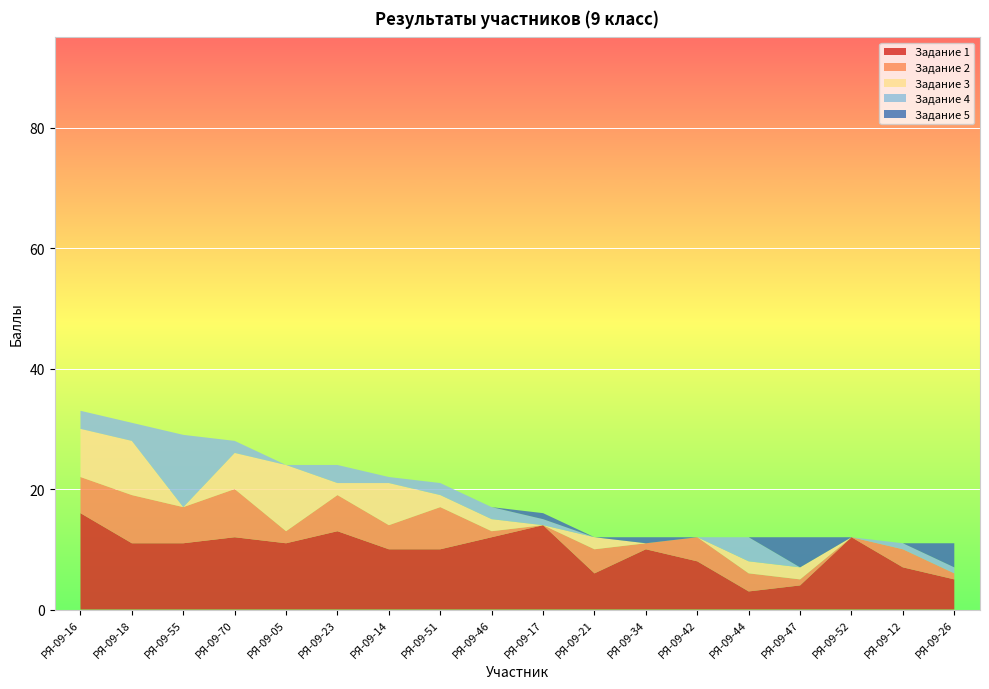

Reading left to right, list all the values displayed in this chart.

Задание 1: РЯ-09-16=16	РЯ-09-18=11	РЯ-09-55=11	РЯ-09-70=12	РЯ-09-05=11	РЯ-09-23=13	РЯ-09-14=10	РЯ-09-51=10	РЯ-09-46=12	РЯ-09-17=14	РЯ-09-21=6	РЯ-09-34=10	РЯ-09-42=8	РЯ-09-44=3	РЯ-09-47=4	РЯ-09-52=12	РЯ-09-12=7	РЯ-09-26=5
Задание 2: РЯ-09-16=6	РЯ-09-18=8	РЯ-09-55=6	РЯ-09-70=8	РЯ-09-05=2	РЯ-09-23=6	РЯ-09-14=4	РЯ-09-51=7	РЯ-09-46=1	РЯ-09-17=0	РЯ-09-21=4	РЯ-09-34=1	РЯ-09-42=4	РЯ-09-44=3	РЯ-09-47=1	РЯ-09-52=0	РЯ-09-12=3	РЯ-09-26=1
Задание 3: РЯ-09-16=8	РЯ-09-18=9	РЯ-09-55=0	РЯ-09-70=6	РЯ-09-05=11	РЯ-09-23=2	РЯ-09-14=7	РЯ-09-51=2	РЯ-09-46=2	РЯ-09-17=0	РЯ-09-21=2	РЯ-09-34=0	РЯ-09-42=0	РЯ-09-44=2	РЯ-09-47=2	РЯ-09-52=0	РЯ-09-12=0	РЯ-09-26=0
Задание 4: РЯ-09-16=3	РЯ-09-18=3	РЯ-09-55=12	РЯ-09-70=2	РЯ-09-05=0	РЯ-09-23=3	РЯ-09-14=1	РЯ-09-51=2	РЯ-09-46=2	РЯ-09-17=1	РЯ-09-21=0	РЯ-09-34=0	РЯ-09-42=0	РЯ-09-44=4	РЯ-09-47=0	РЯ-09-52=0	РЯ-09-12=1	РЯ-09-26=1
Задание 5: РЯ-09-16=0	РЯ-09-18=0	РЯ-09-55=0	РЯ-09-70=0	РЯ-09-05=0	РЯ-09-23=0	РЯ-09-14=0	РЯ-09-51=0	РЯ-09-46=0	РЯ-09-17=1	РЯ-09-21=0	РЯ-09-34=1	РЯ-09-42=0	РЯ-09-44=0	РЯ-09-47=5	РЯ-09-52=0	РЯ-09-12=0	РЯ-09-26=4